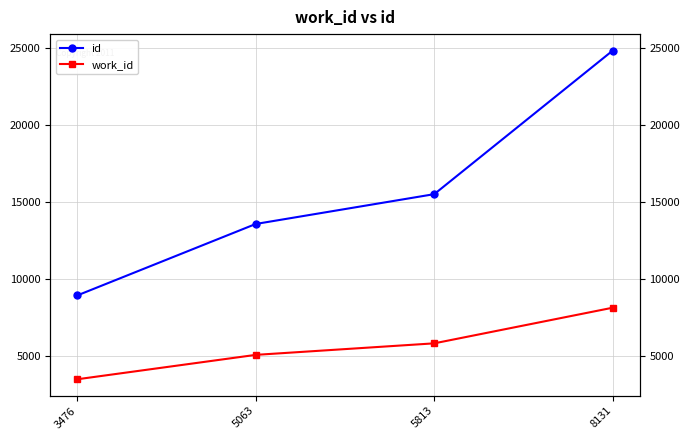

True or false: work_id and id cross at least once.

False